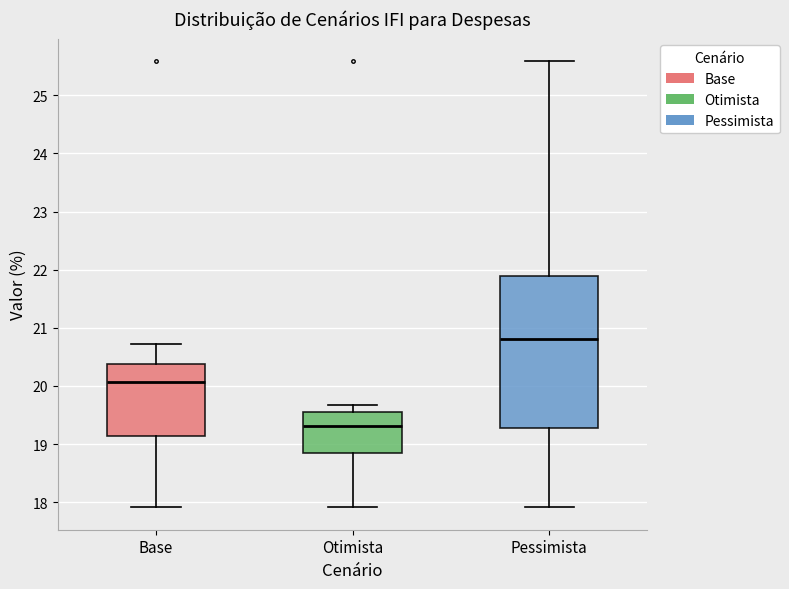

Where does the median line of the box for Otimista sit on the y-axis? The values are not printed on the chart, so give them approximately, as read against the axis.

19.3